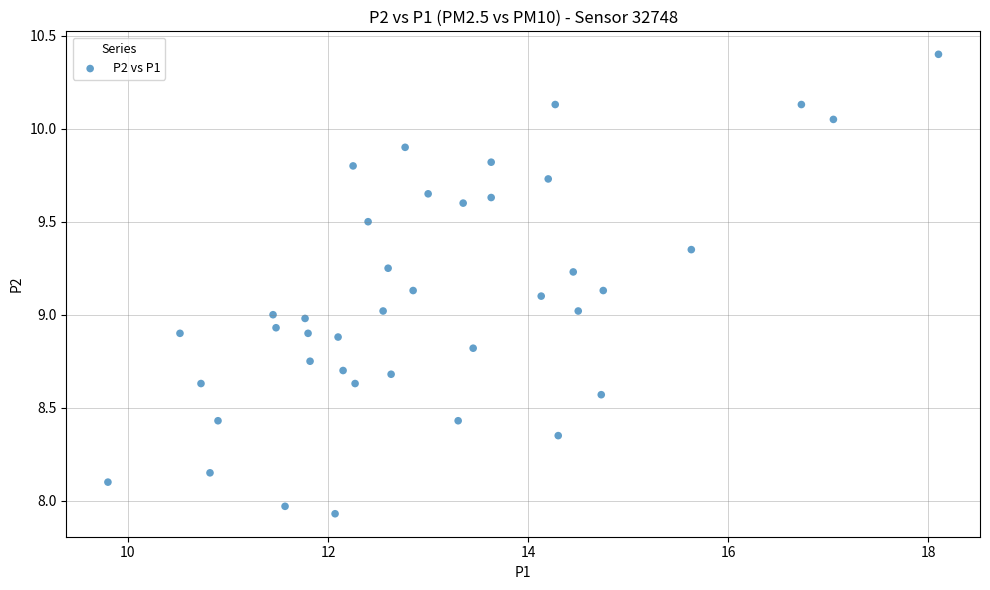

What is the range of Y values (max minus min)?

2.5